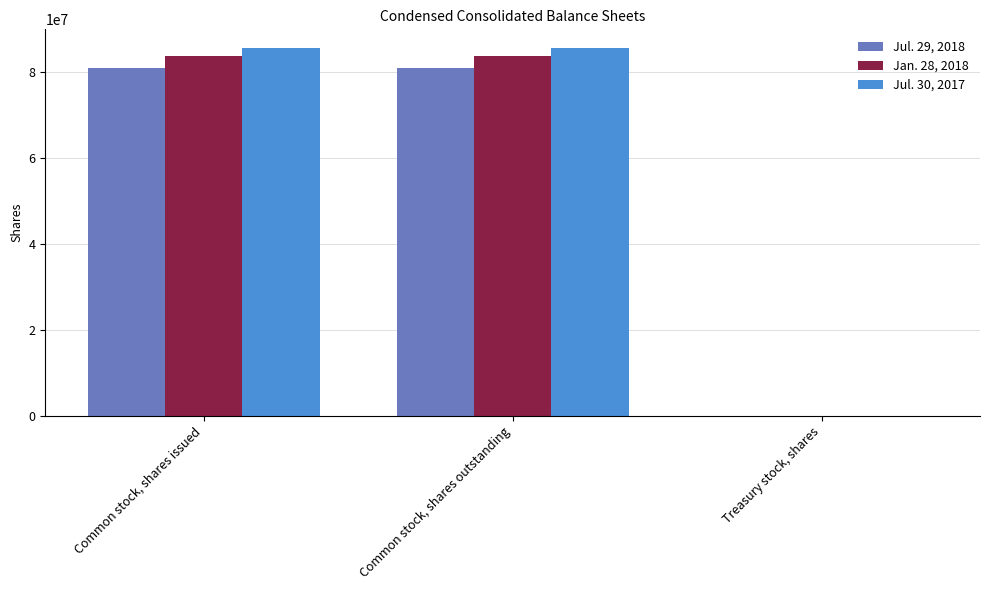

Which series has the largest range (max minus min)?

Jul. 30, 2017